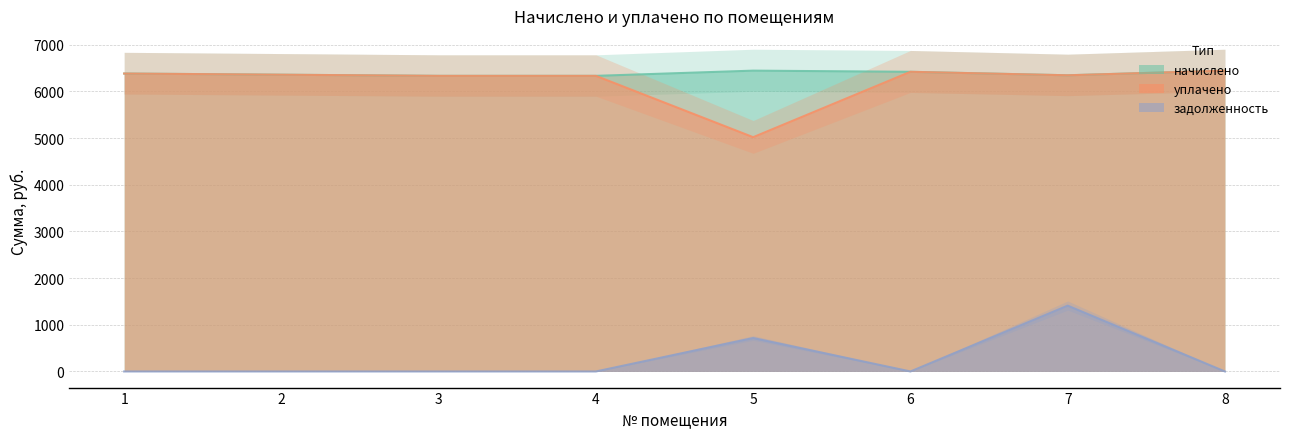

In задолженность, how many points are lower than both neighbors (excluding endpoints)?

1